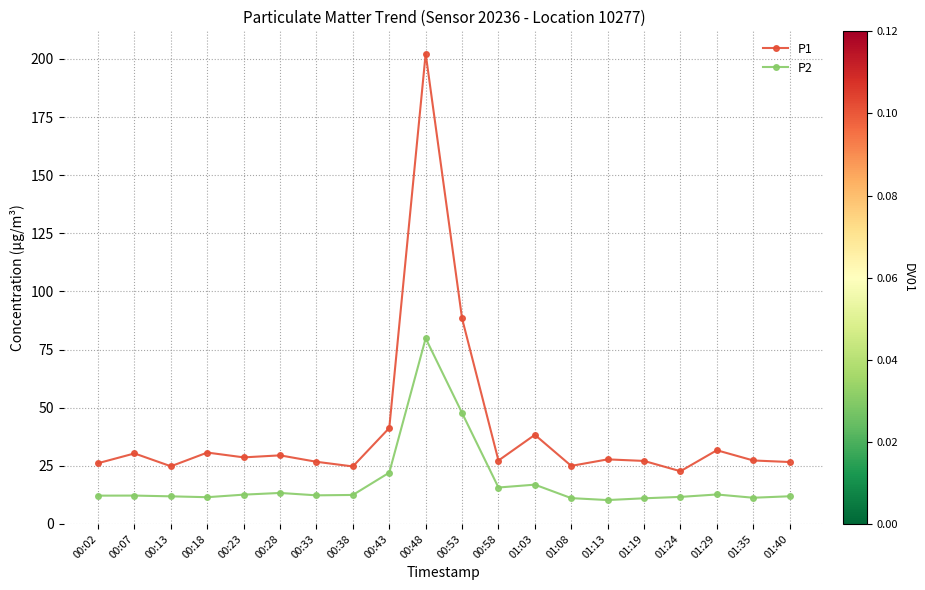

How many lines are shown in the chart?

2